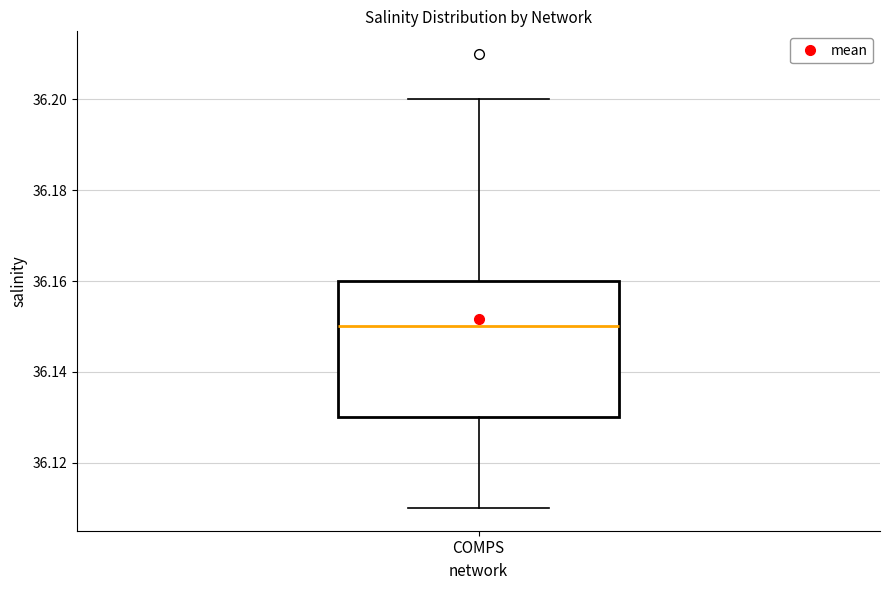

Read this box plot against the y-axis: the position of the median line, the range covered by the box, and the ends of both whiskers. The values are not printed on the chart, so give them approximately, as read against the axis.

median 36.15, box 36.13 to 36.16, whiskers 36.11 to 36.20